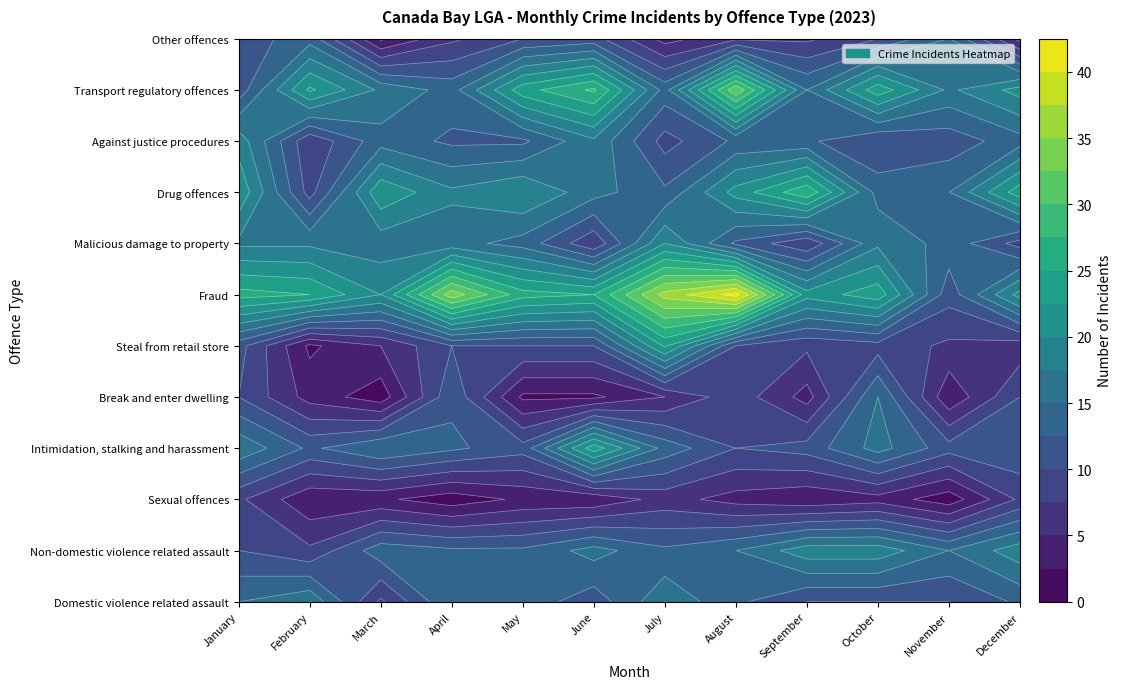

What is the sum of the Steal from retail store values at July and April?

33